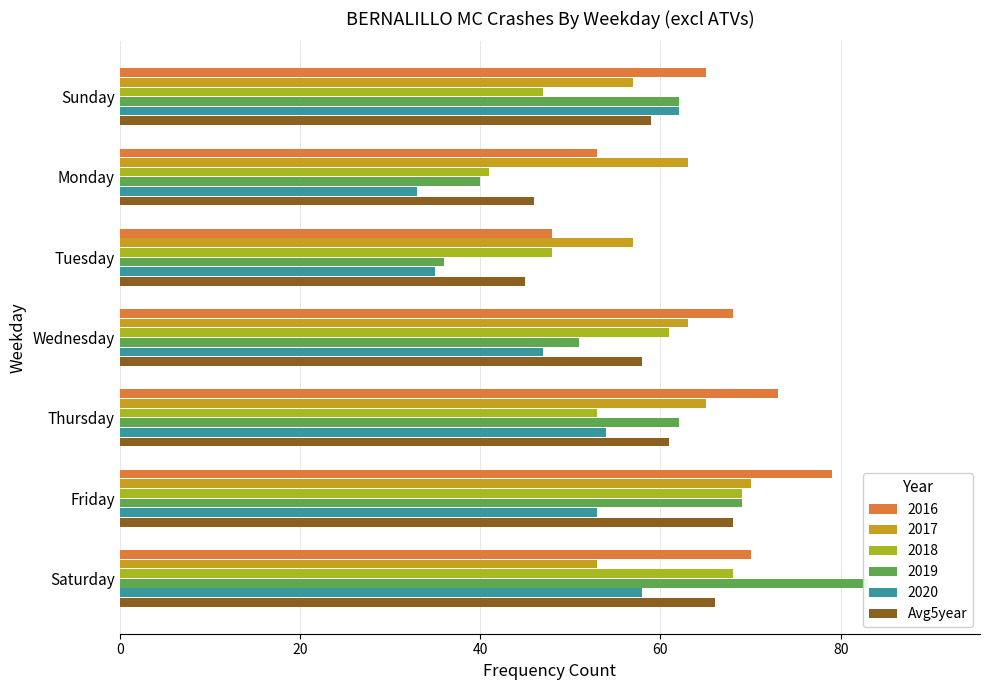

How many data points are less than 59?

3